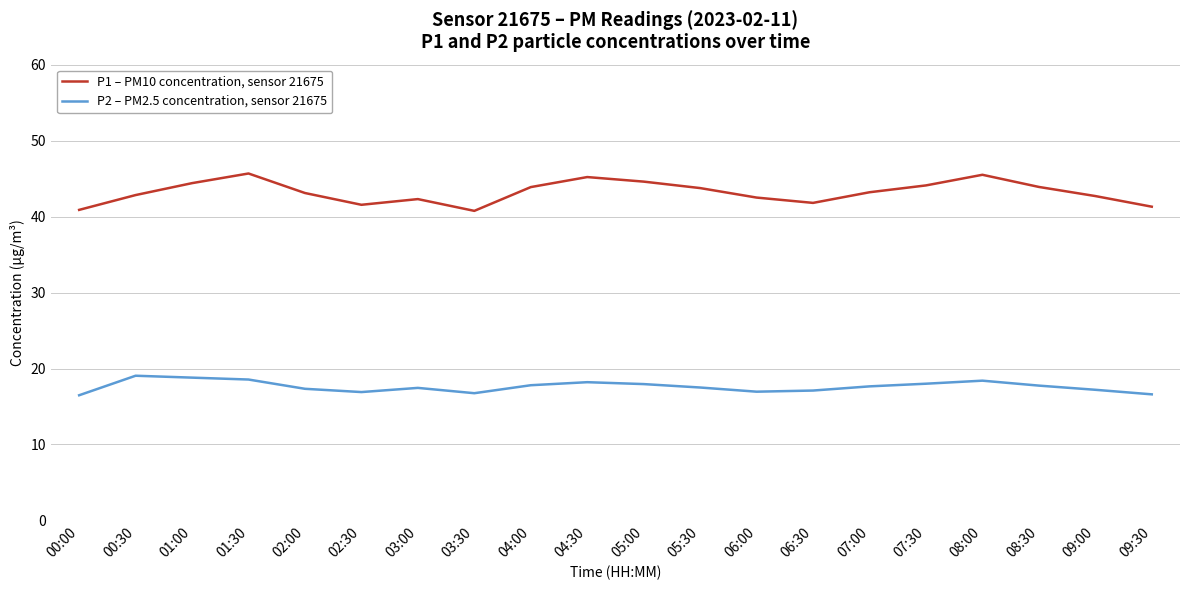

True or false: P2 – PM2.5 concentration, sensor 21675 and P1 – PM10 concentration, sensor 21675 cross at least once.

False